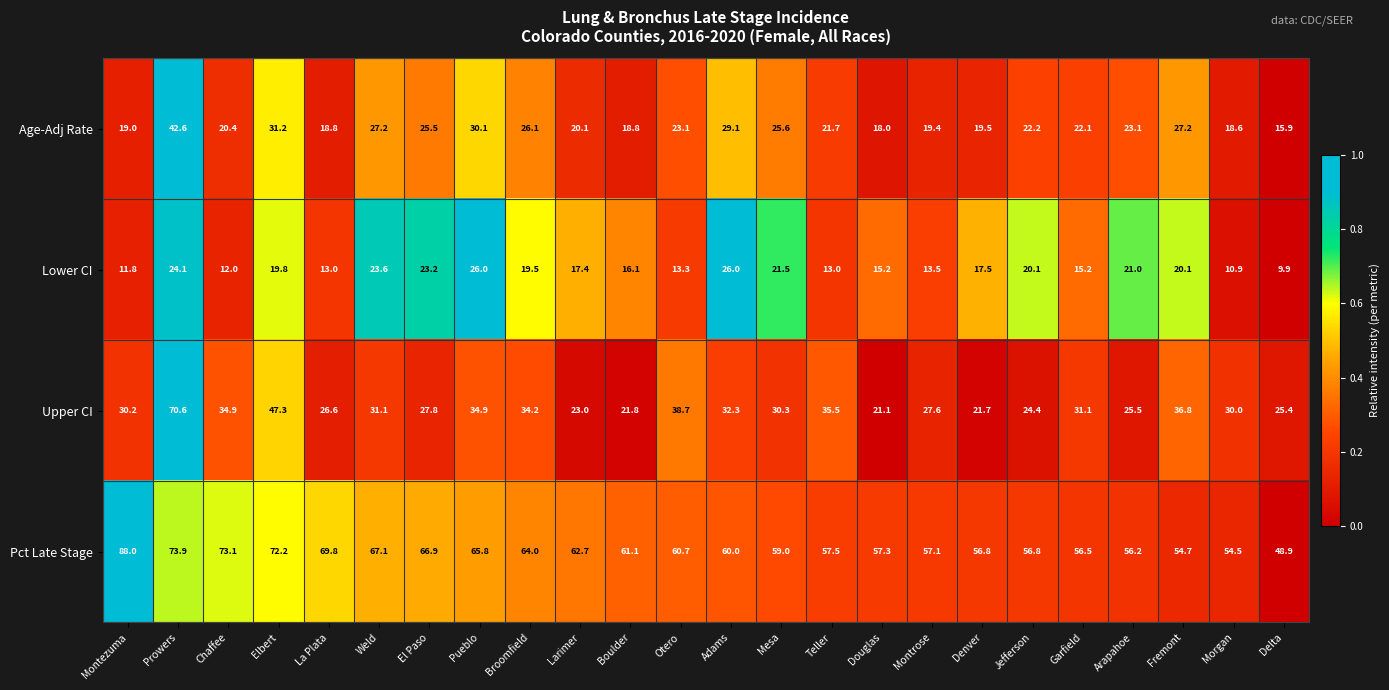

Which series has the largest range (max minus min)?

Upper CI